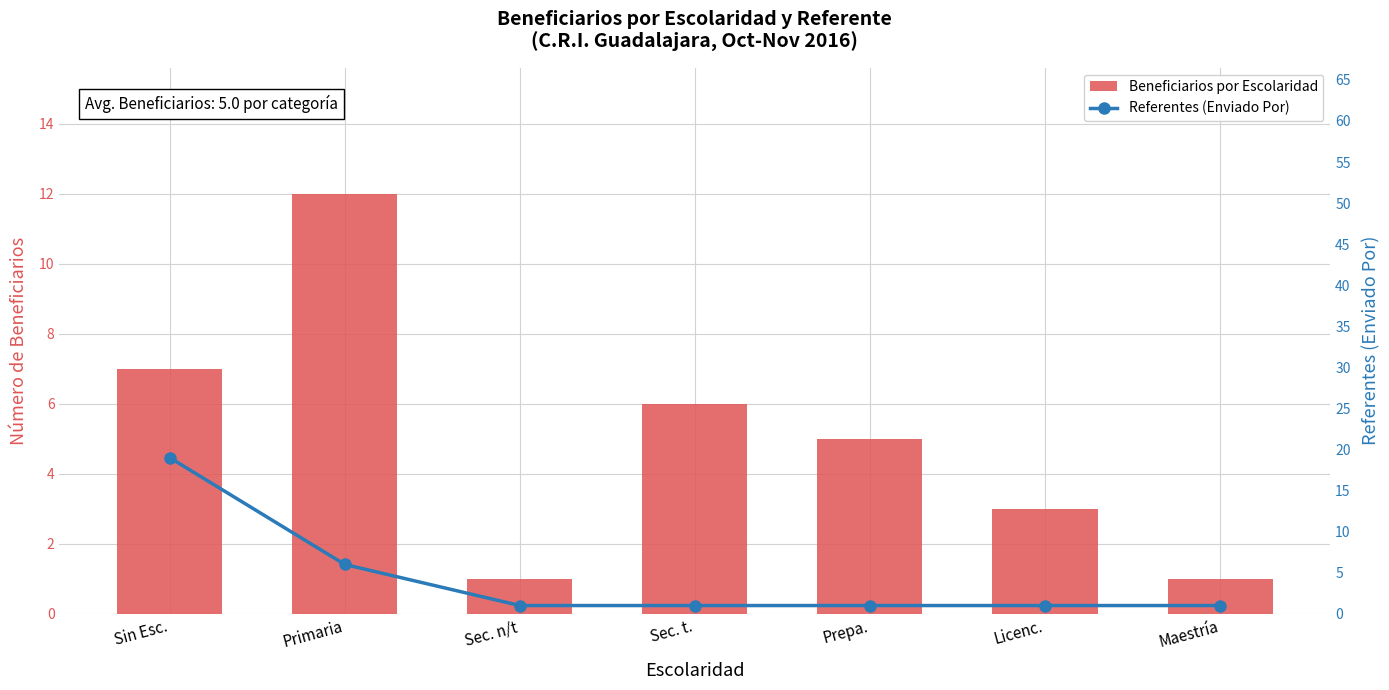

Reading right to left, what are all the values shown in this chart?

Beneficiarios por Escolaridad: Maestría=1	Licenc.=3	Prepa.=5	Sec. t.=6	Sec. n/t=1	Primaria=12	Sin Esc.=7
Referentes (Enviado Por): Maestría=1	Licenc.=1	Prepa.=1	Sec. t.=1	Sec. n/t=1	Primaria=6	Sin Esc.=19